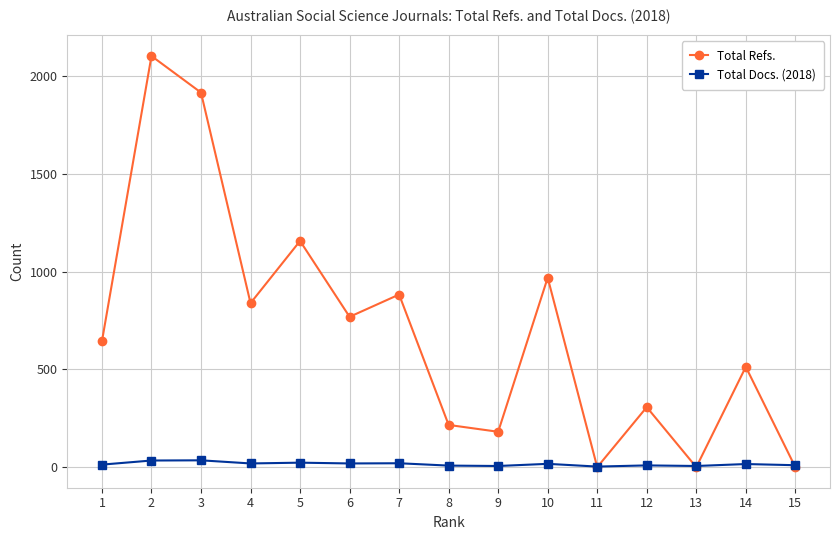

What are all the series names shown in the legend?

Total Refs., Total Docs. (2018)